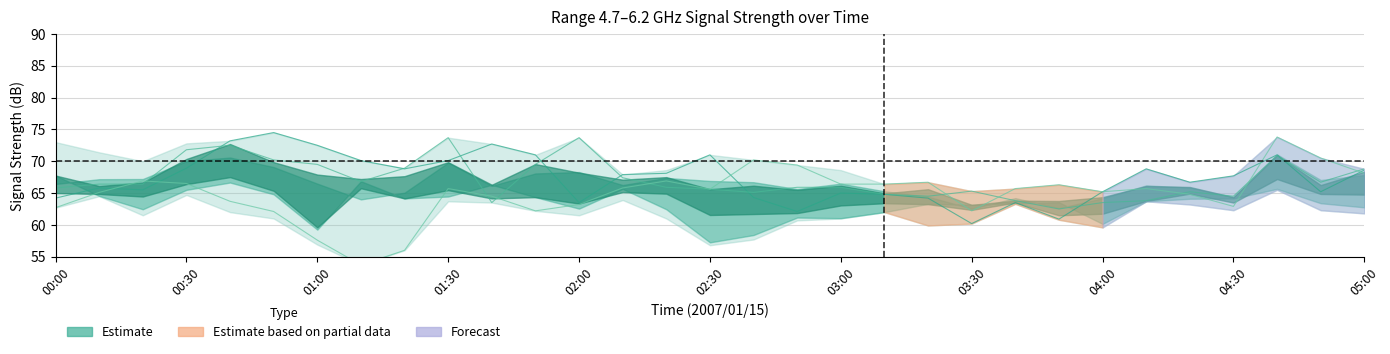

Count the number of categories in the chart.

31